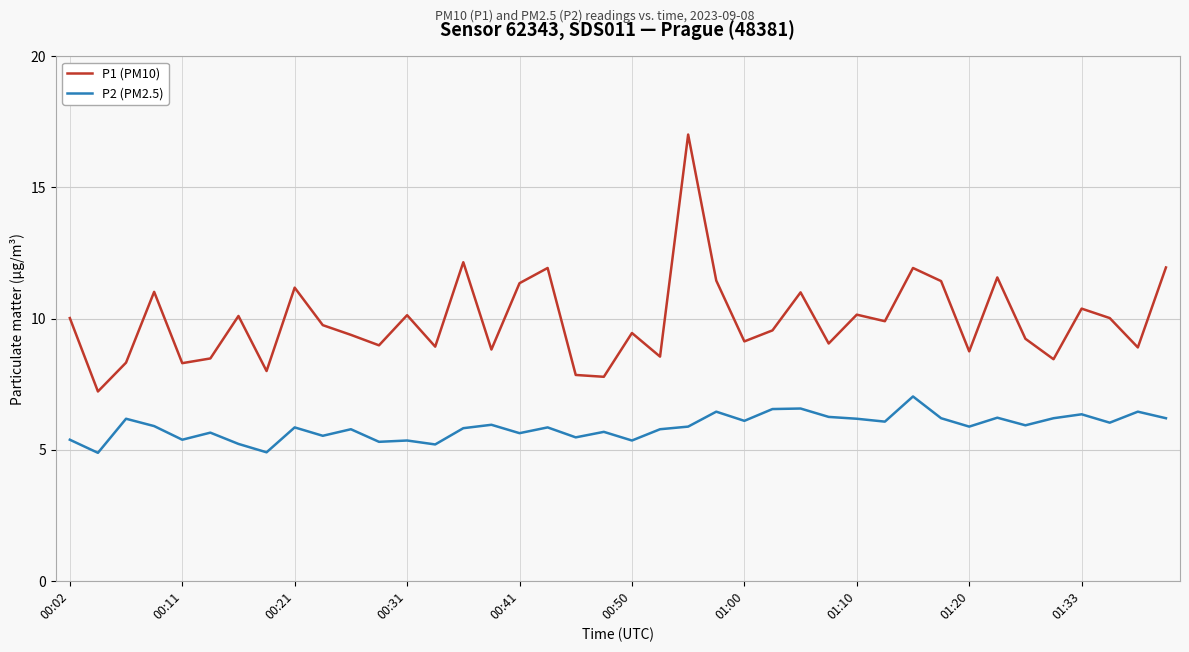

What is the highest value of the P2 (PM2.5) series?

7.0